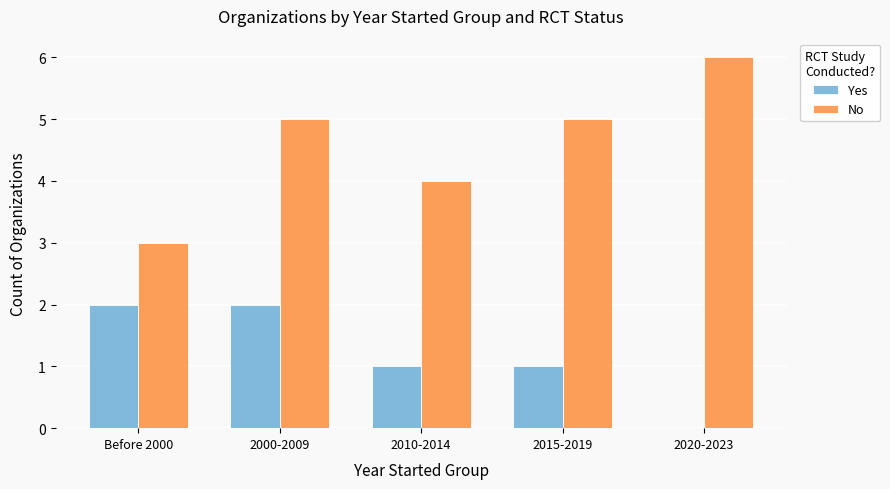

The No series shows 7 at 2010-2014. True or false?

False